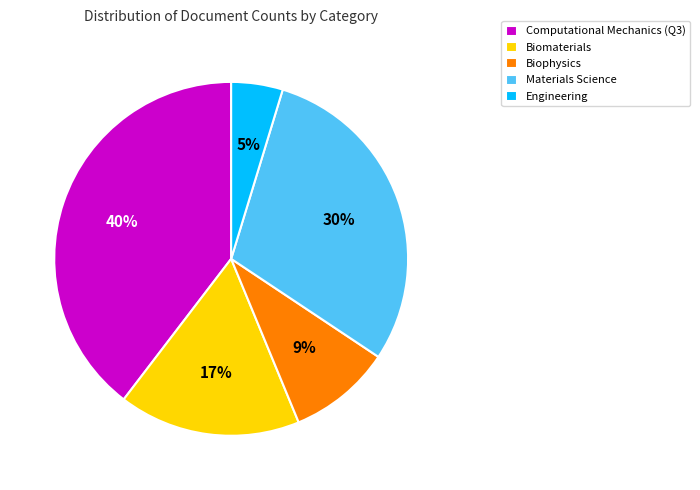

Count the number of slices in the pie.

5